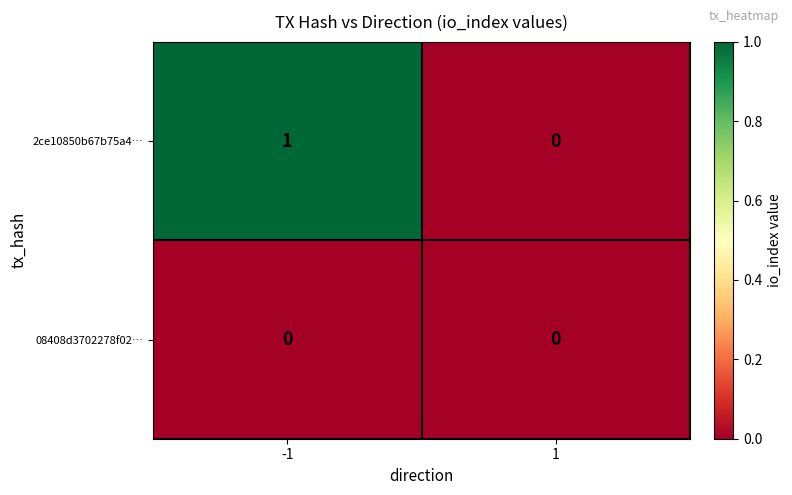

The 2ce10850b67b75a4… series shows 2 at -1. True or false?

False